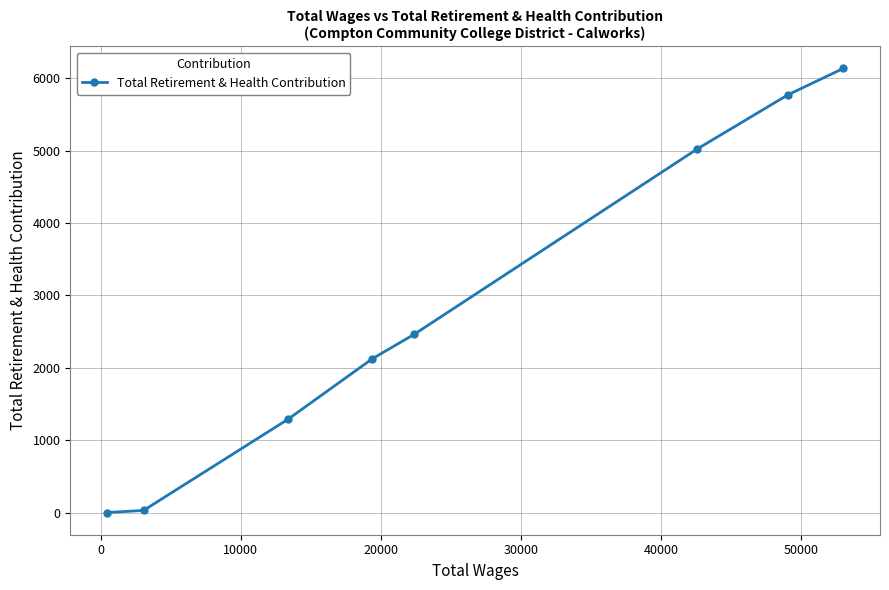

True or false: there are more than 1 points higher than both neighbors.

False